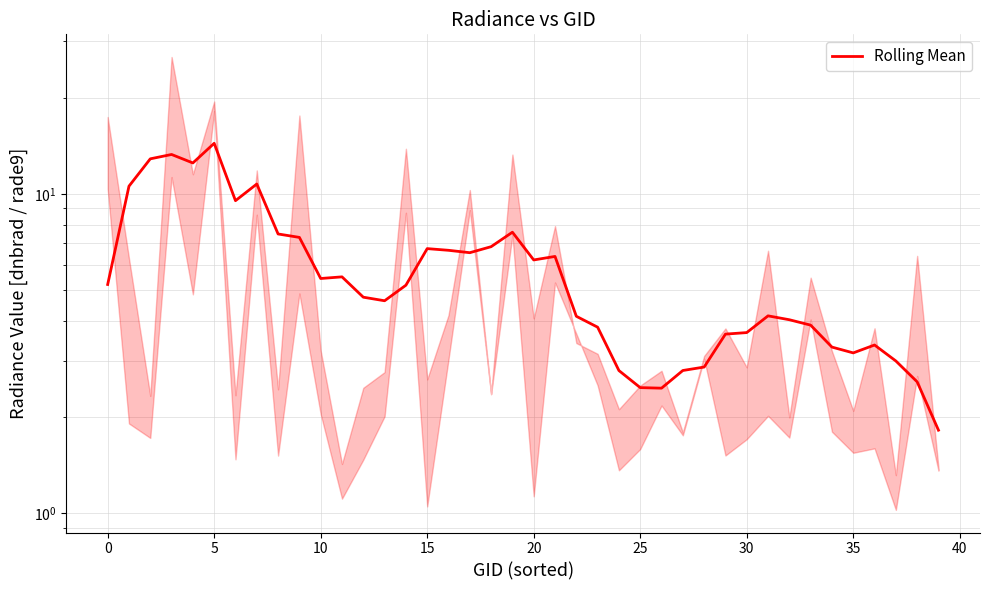

True or false: the data shows 2.8 at 22.

False